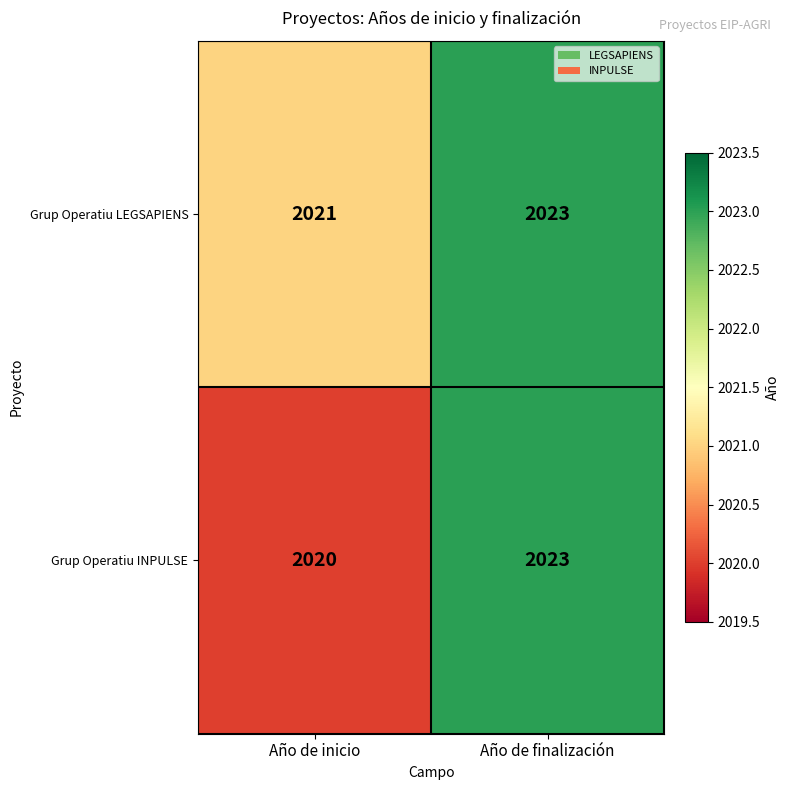

Is it true that Grup Operatiu LEGSAPIENS equals 2021 at Año de inicio?

True